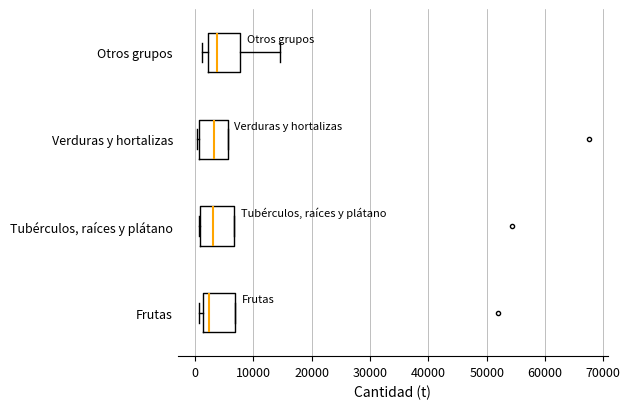

Reading bottom to top, read every box against the x-axis: the position of its median line, the range the box covers, and the ends of its whiskers. The values are not printed on the chart, so give them approximately, as read against the axis.

Frutas: median 2000, box 1000 to 7000, whiskers 1000 (just left of the box's left edge) to 7000
Tubérculos, raíces y plátano: median 3000, box 1000 to 7000, whiskers 1000 to 7000
Verduras y hortalizas: median 3000, box 1000 to 6000, whiskers 0 to 6000
Otros grupos: median 4000, box 2000 to 8000, whiskers 1000 to 15000